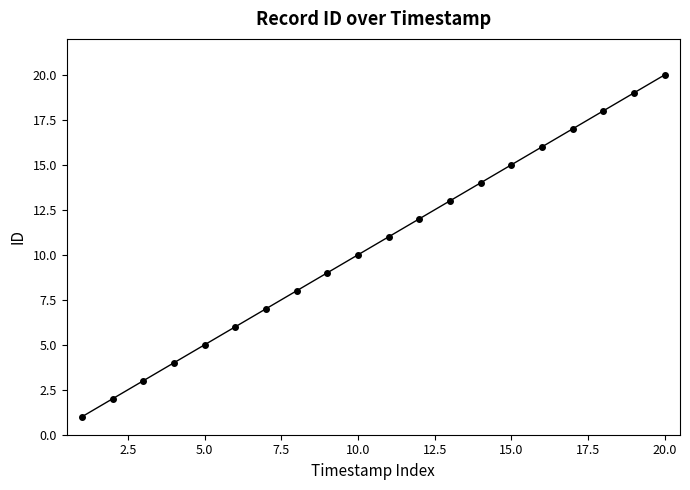

How many lines are shown in the chart?

1